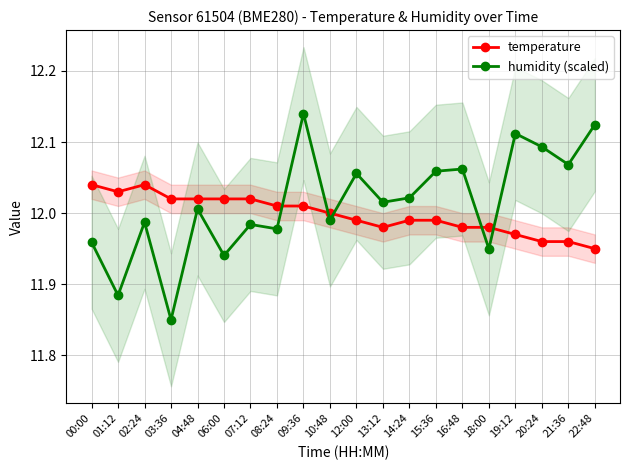

Which series has the widest spread of values?

humidity (scaled)